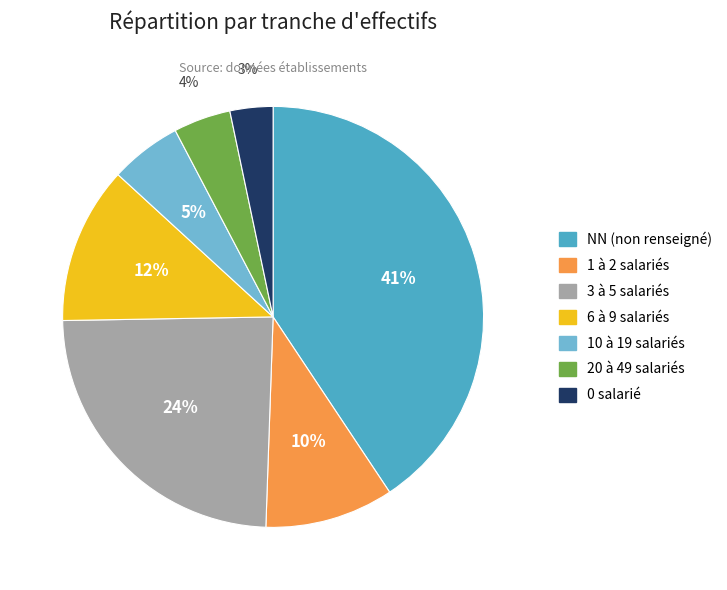

Does any single category account for the majority?

No